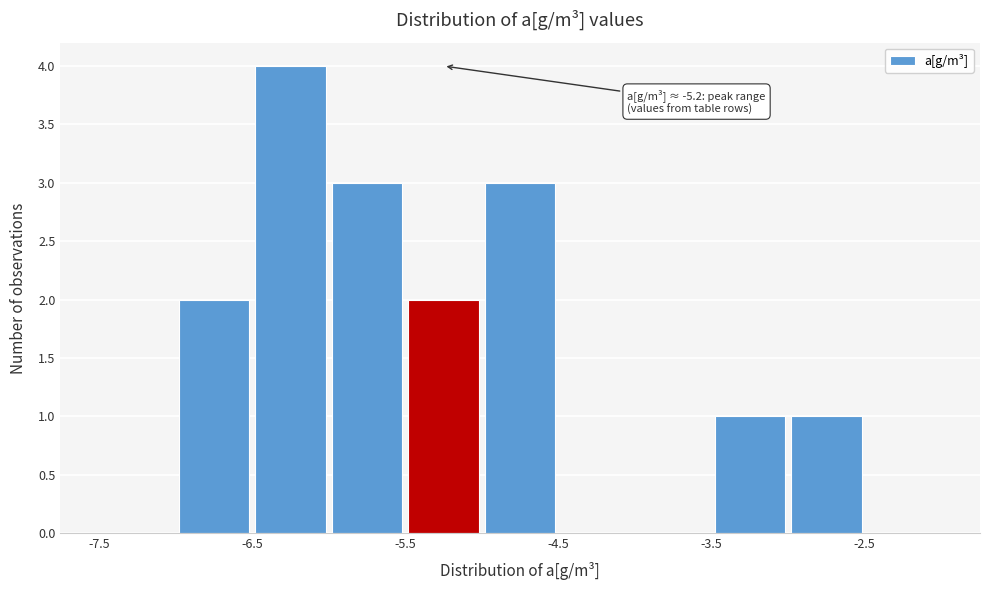

Over which range of the x-axis is the bar tallest?

-6.5 to -6.0